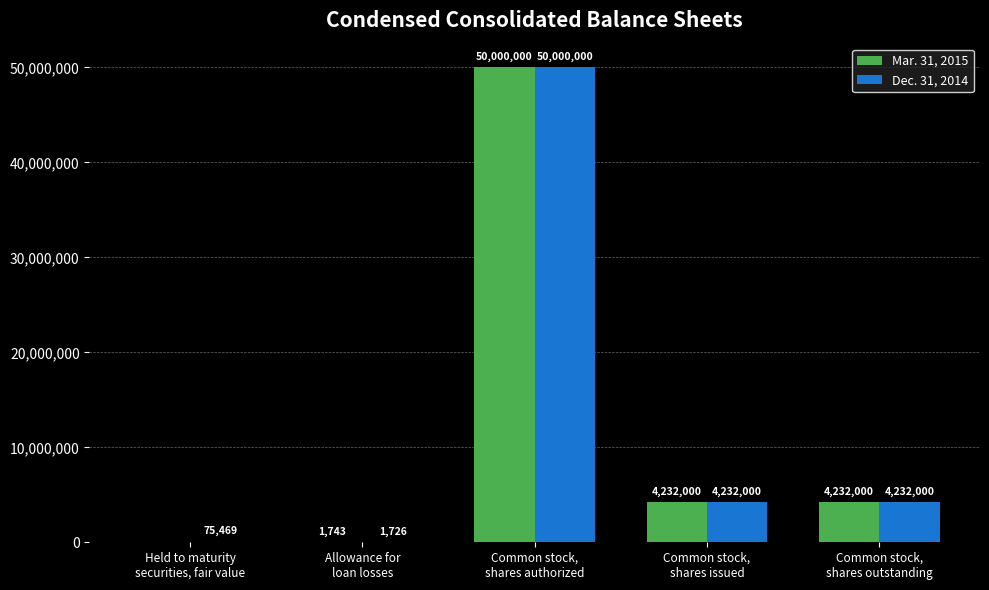

Which series has the largest total across all categories?

Dec. 31, 2014